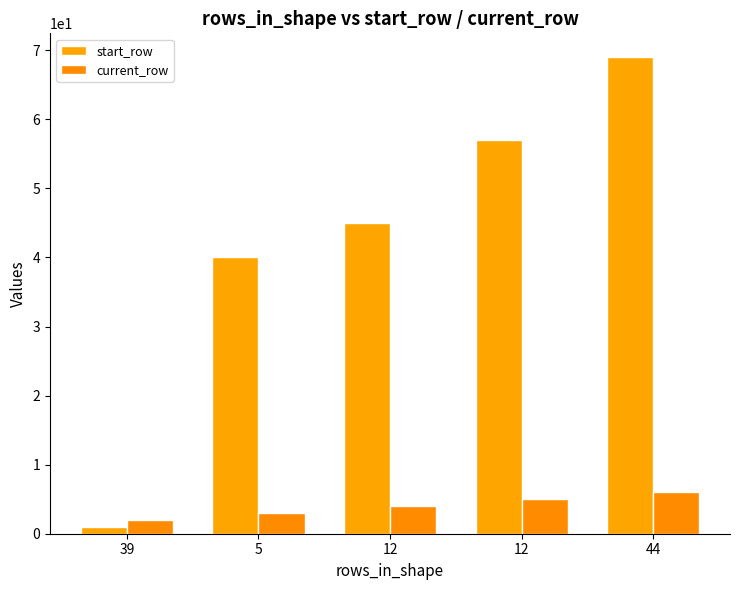

At which label does current_row reach its minimum?

39